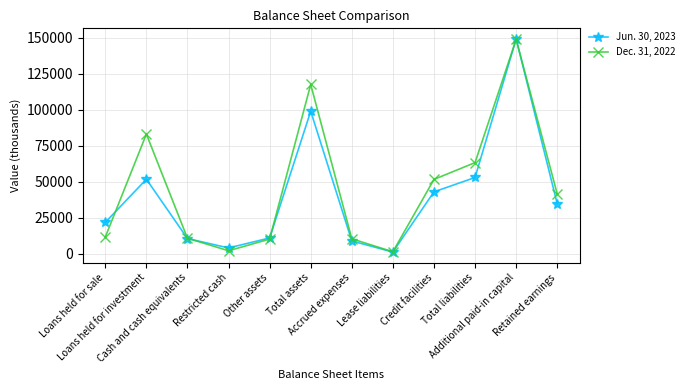

What is the lowest value of the Dec. 31, 2022 series?

1323